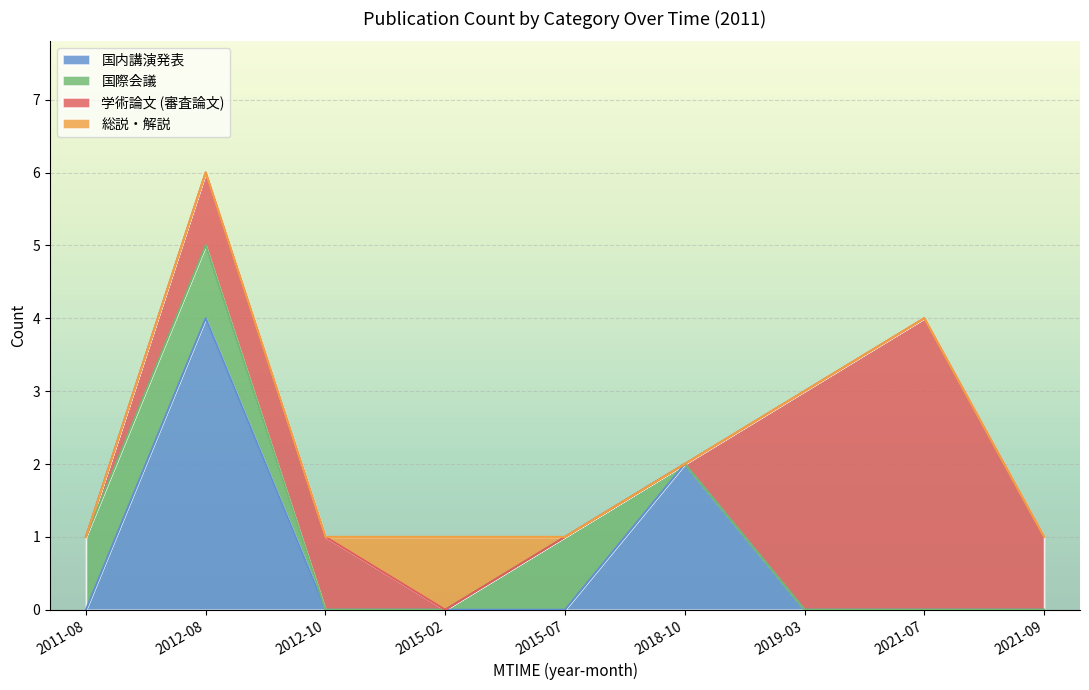

True or false: 国内講演発表 and 学術論文 (審査論文) intersect in this chart.

True